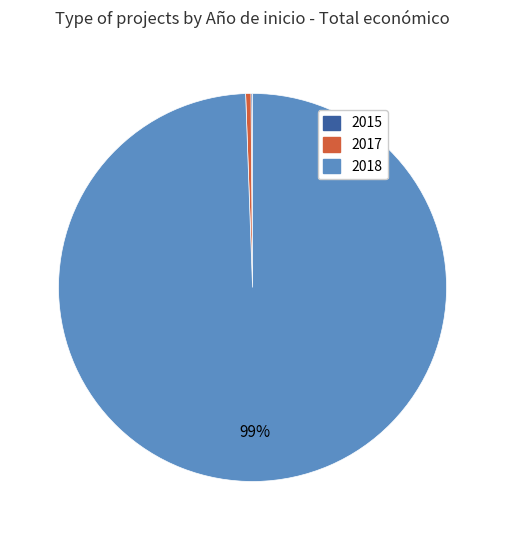

To the nearest percent, what is the average slice percentage?

33%